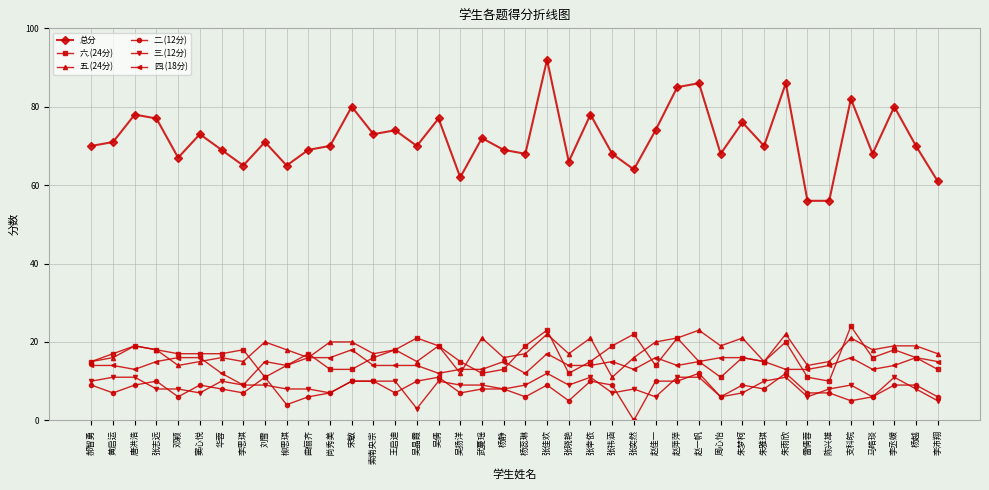

True or false: 三.(12分) and 六.(24分) intersect in this chart.

False